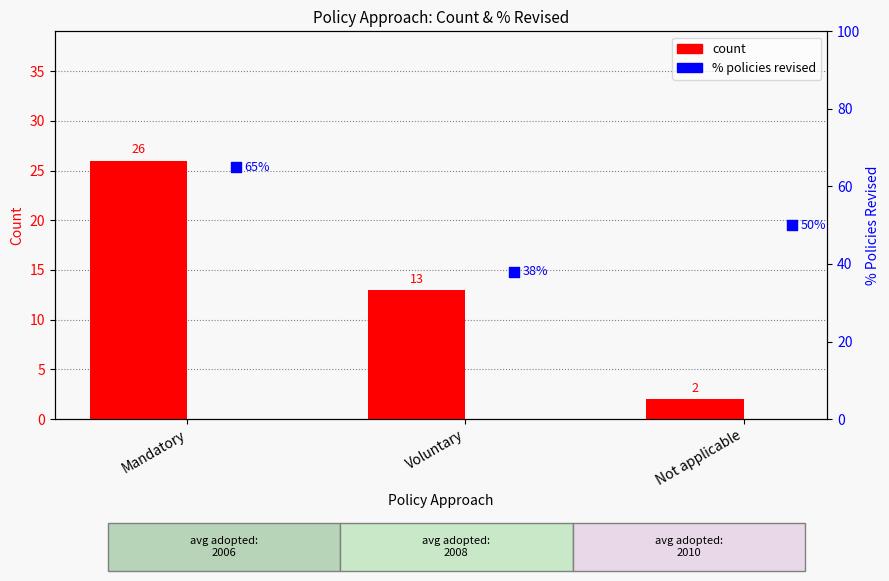

Is the value of count at Voluntary greater than the value of percentile rank within the sample at Mandatory?

No